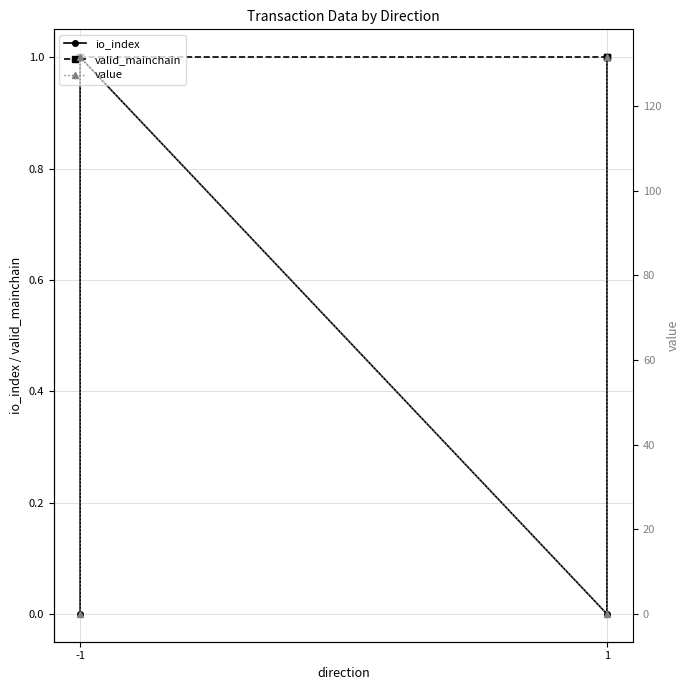

Is the value of io_index at 1 greater than the value of valid_mainchain at -1?

No